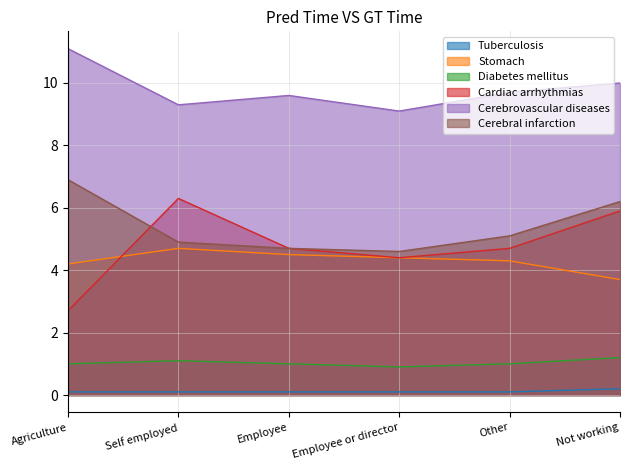

How many series are shown in this chart?

6